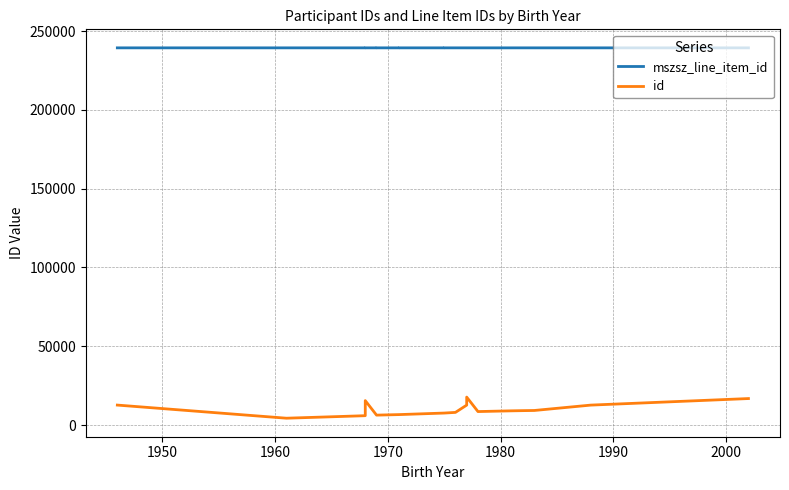

How many lines are shown in the chart?

2